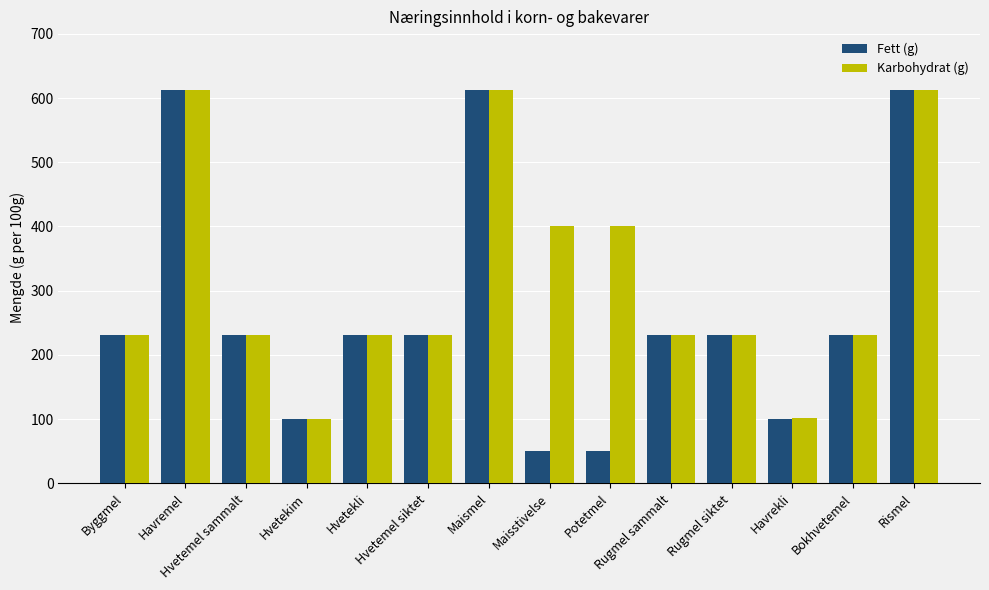

Rank the series by their average value, from highest to lowest.

Karbohydrat (g), Fett (g)